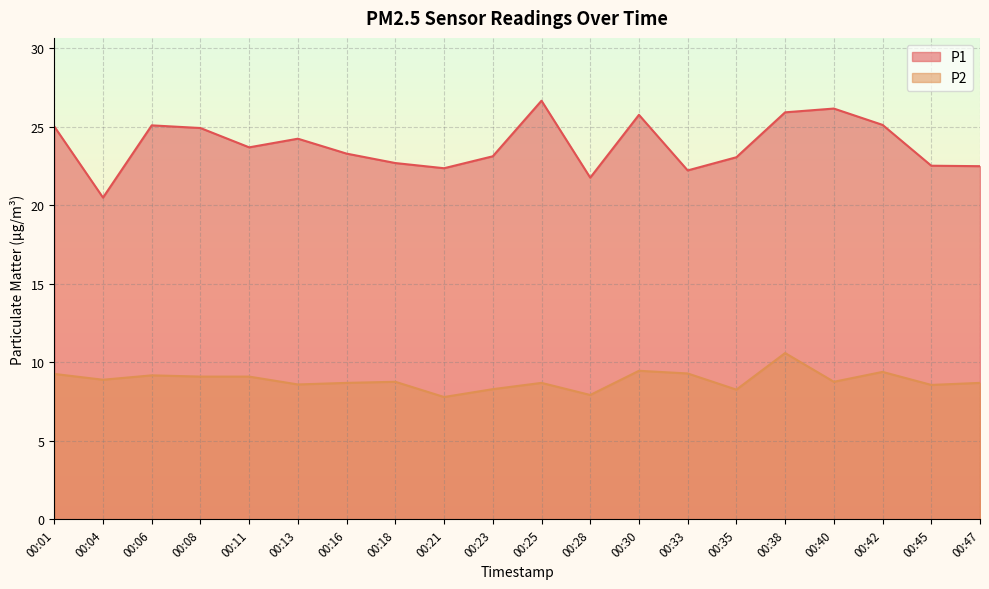

Does the chart display data point markers on the line(s)?

No